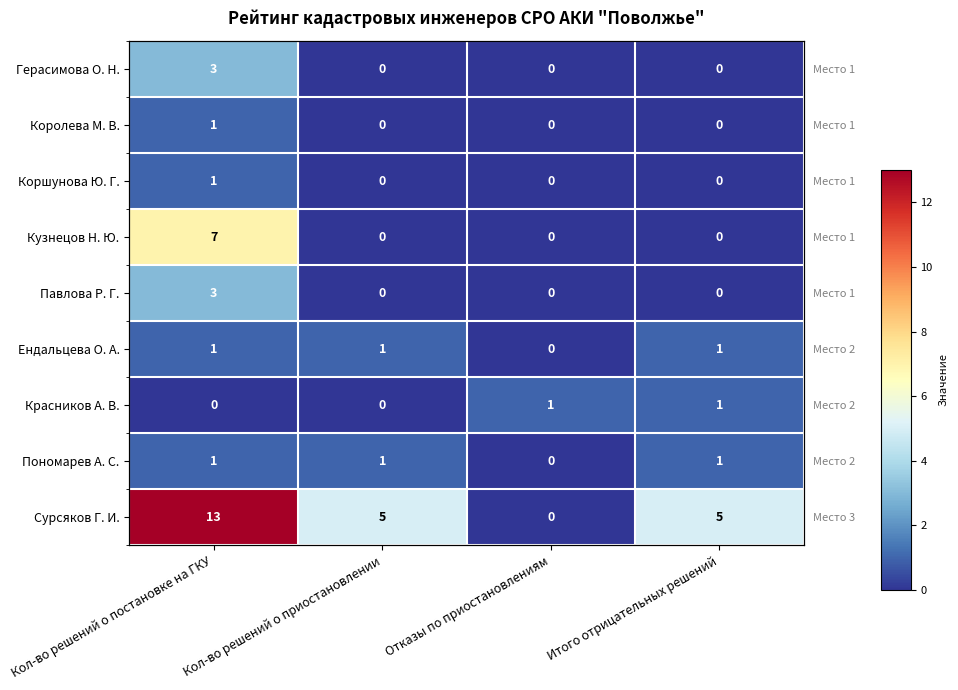

Is it true that Королева М. В. equals 2 at Кол-во решений о постановке на ГКУ?

False